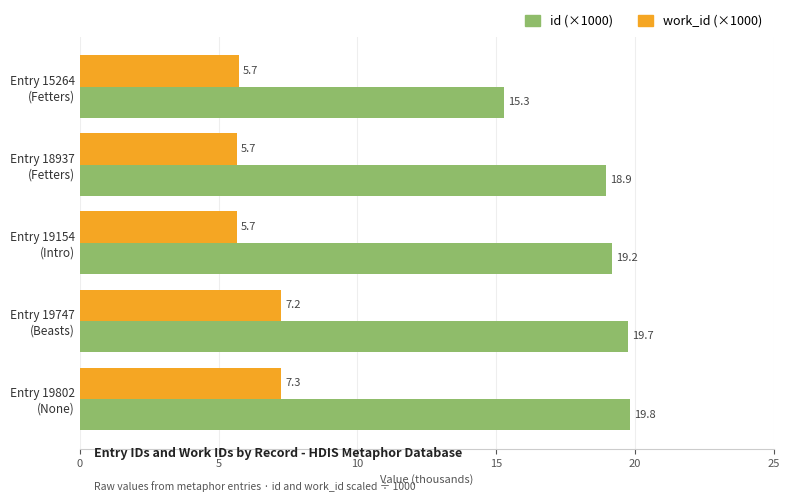

What is the minimum value for id (×1000)?

15.3